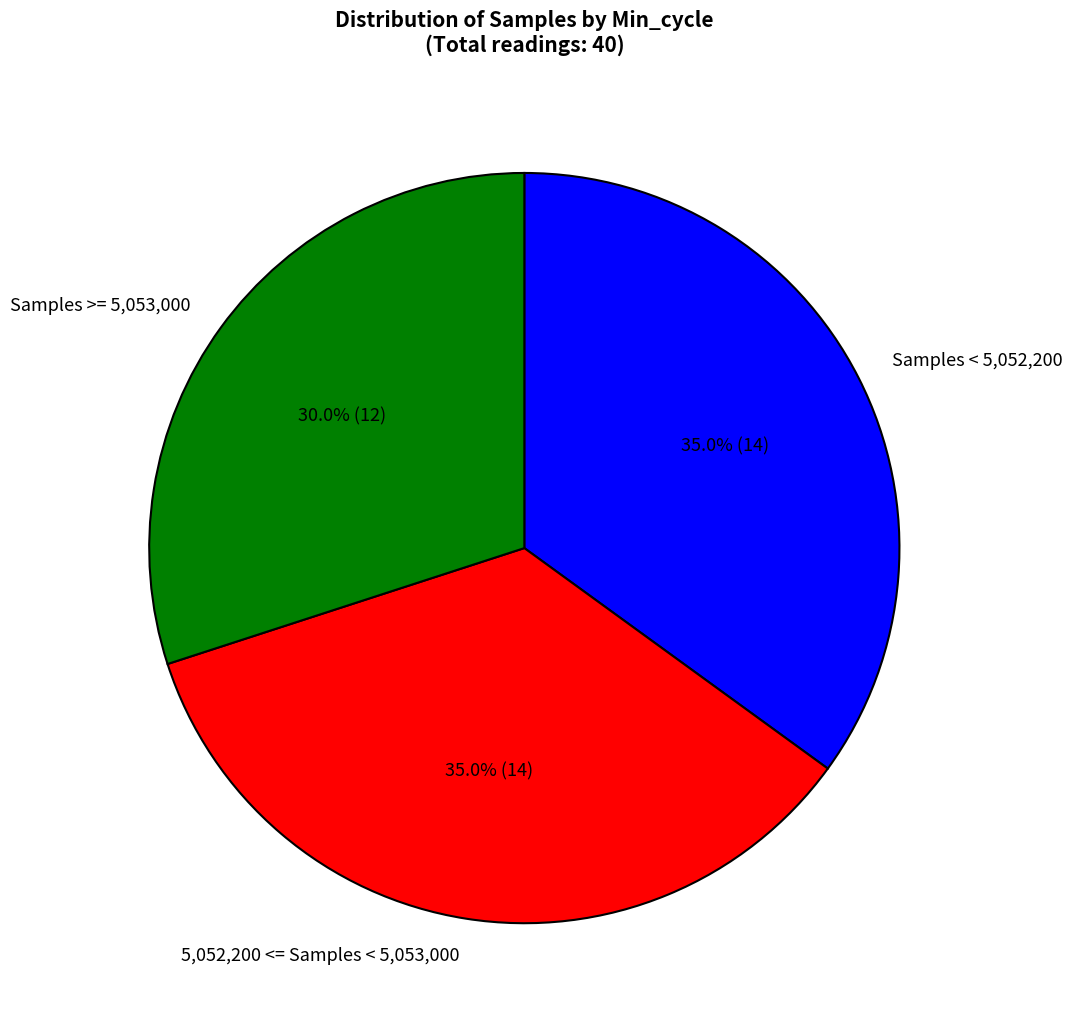

What is the smallest slice in the pie chart?

Samples >= 5,053,000